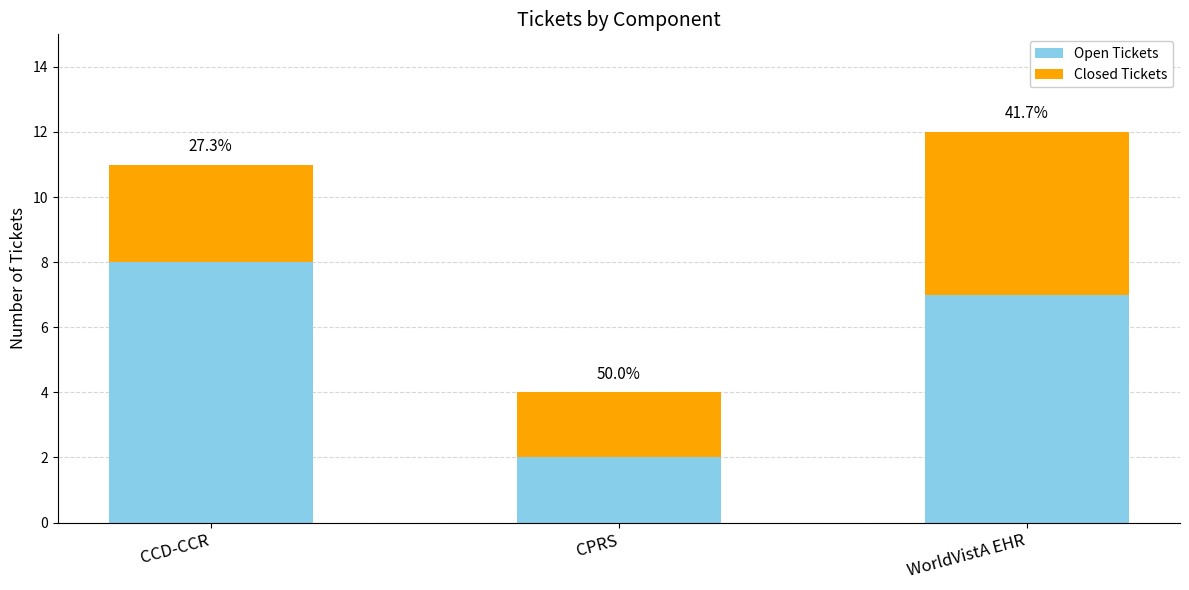

At how many categories does at least one series exceed 2?

2